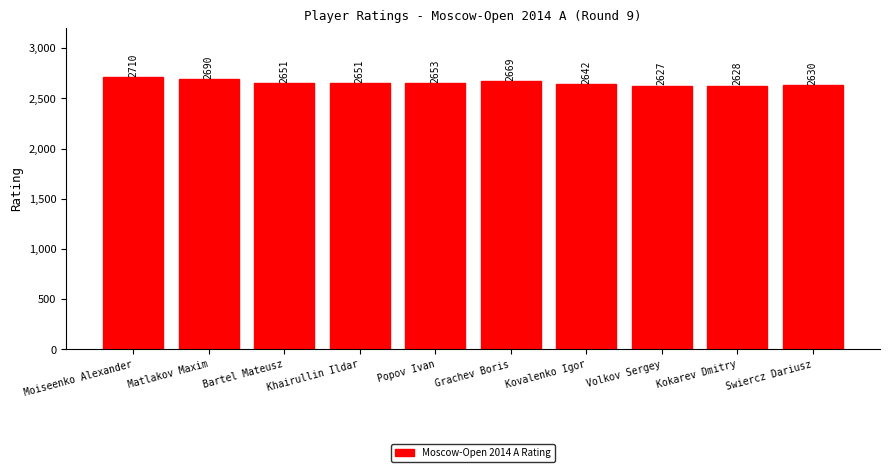

What is the label of the 4th bar from the left?

Khairullin Ildar